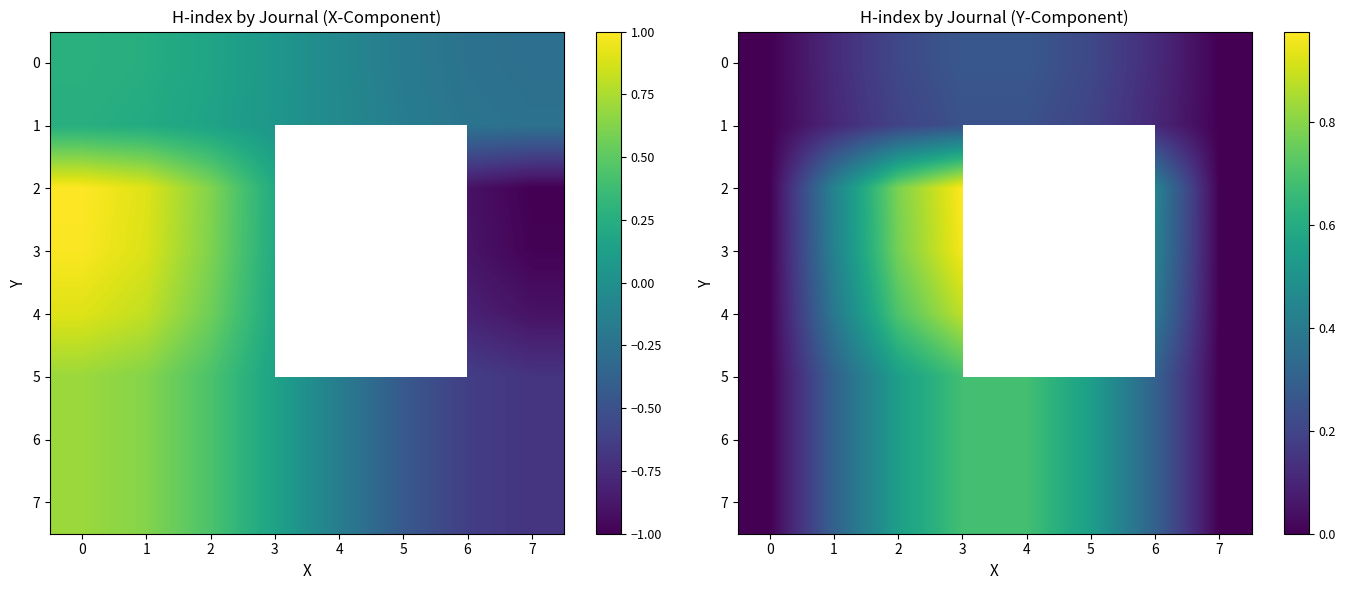

The value of 1 at 5 is 0.1. True or false?

False